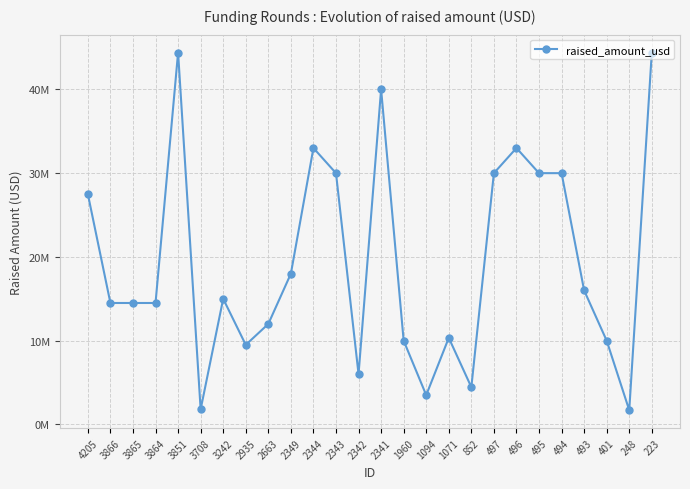

What is the maximum value shown in the chart?

44400000